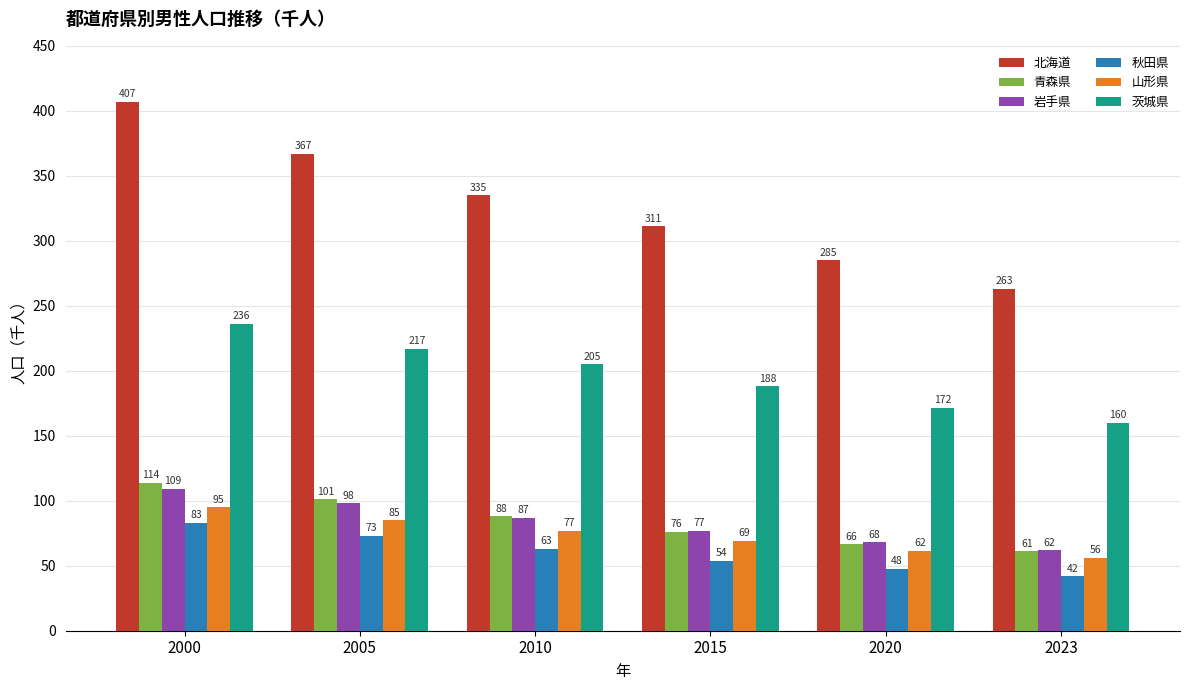

Which series has the largest range (max minus min)?

北海道